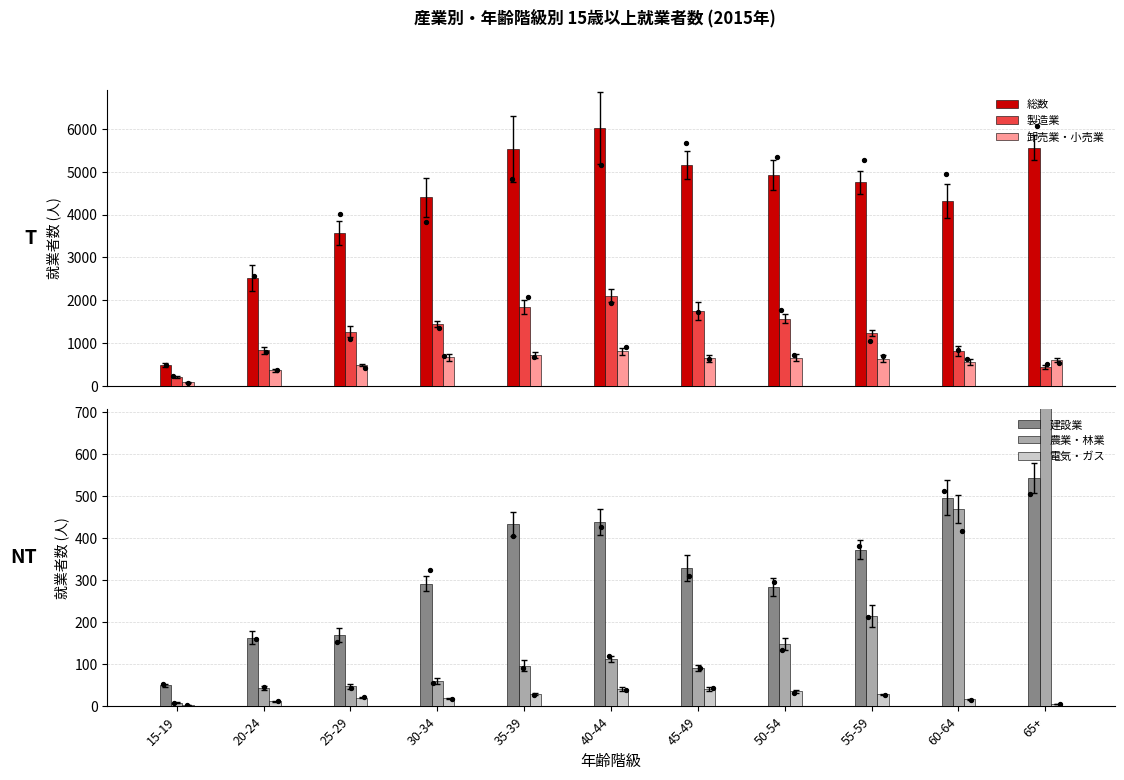

Is the value of 建設業 at 50-54 greater than the value of 卸売業・小売業 at 65+?

No